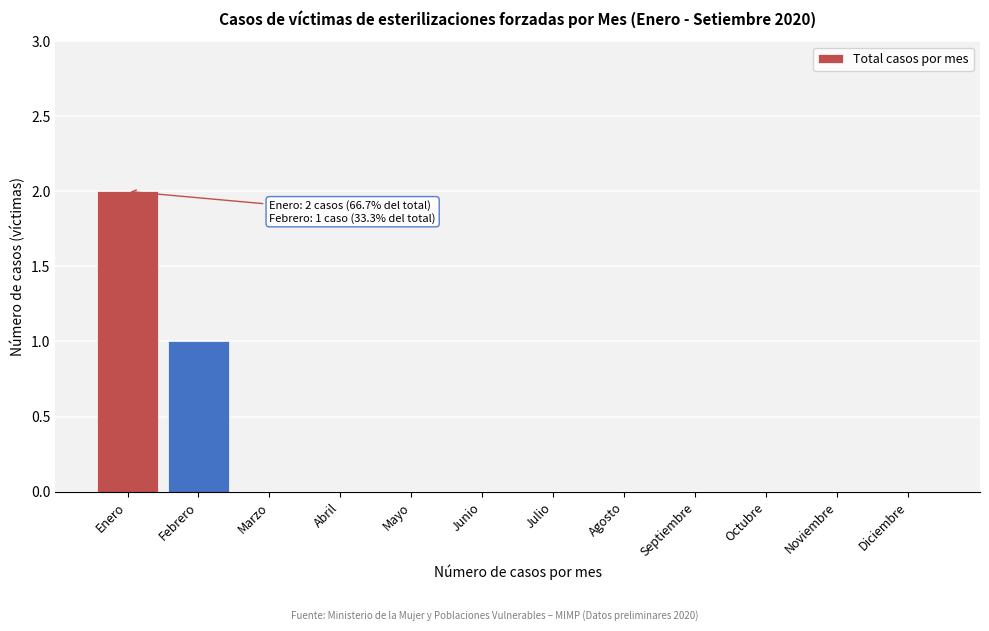

Reading right to left, what are all the values shown in this chart?

Diciembre=0	Noviembre=0	Octubre=0	Septiembre=0	Agosto=0	Julio=0	Junio=0	Mayo=0	Abril=0	Marzo=0	Febrero=1	Enero=2